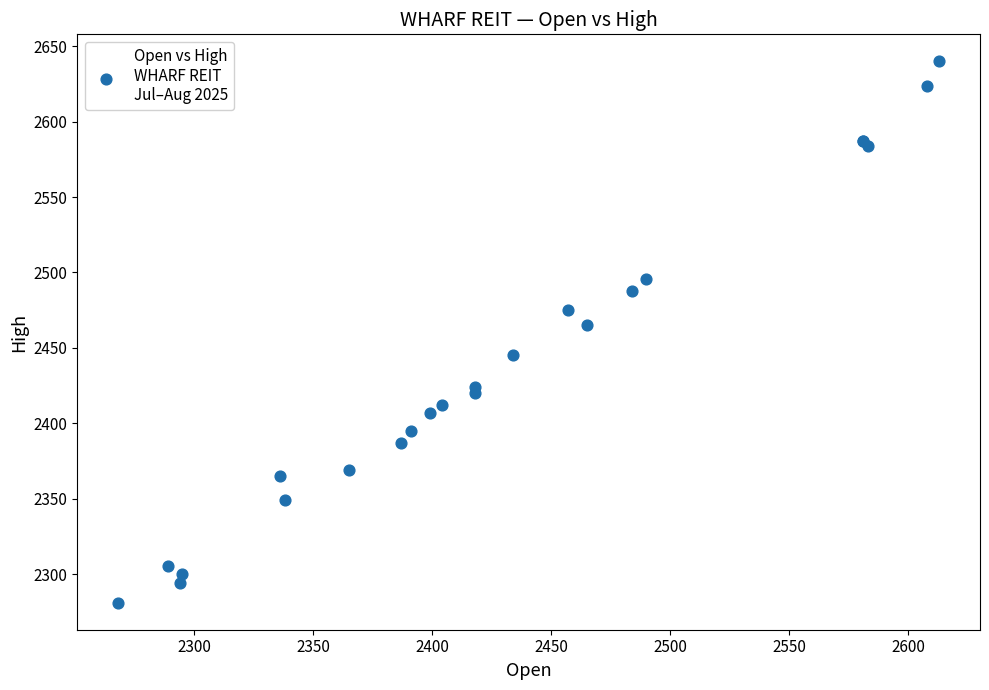

What Y value in the scatter plot is closest to 2460?

2465